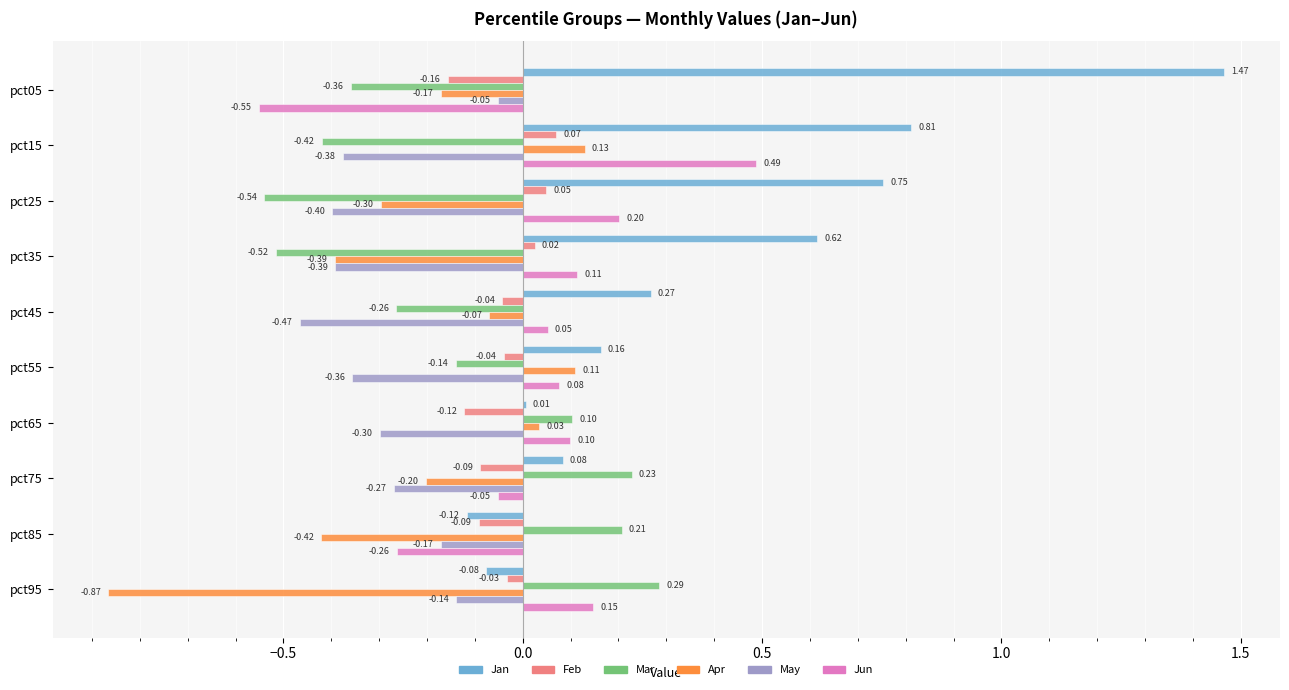

Between pct75 and pct85, which series saw the biggest shift?

Apr